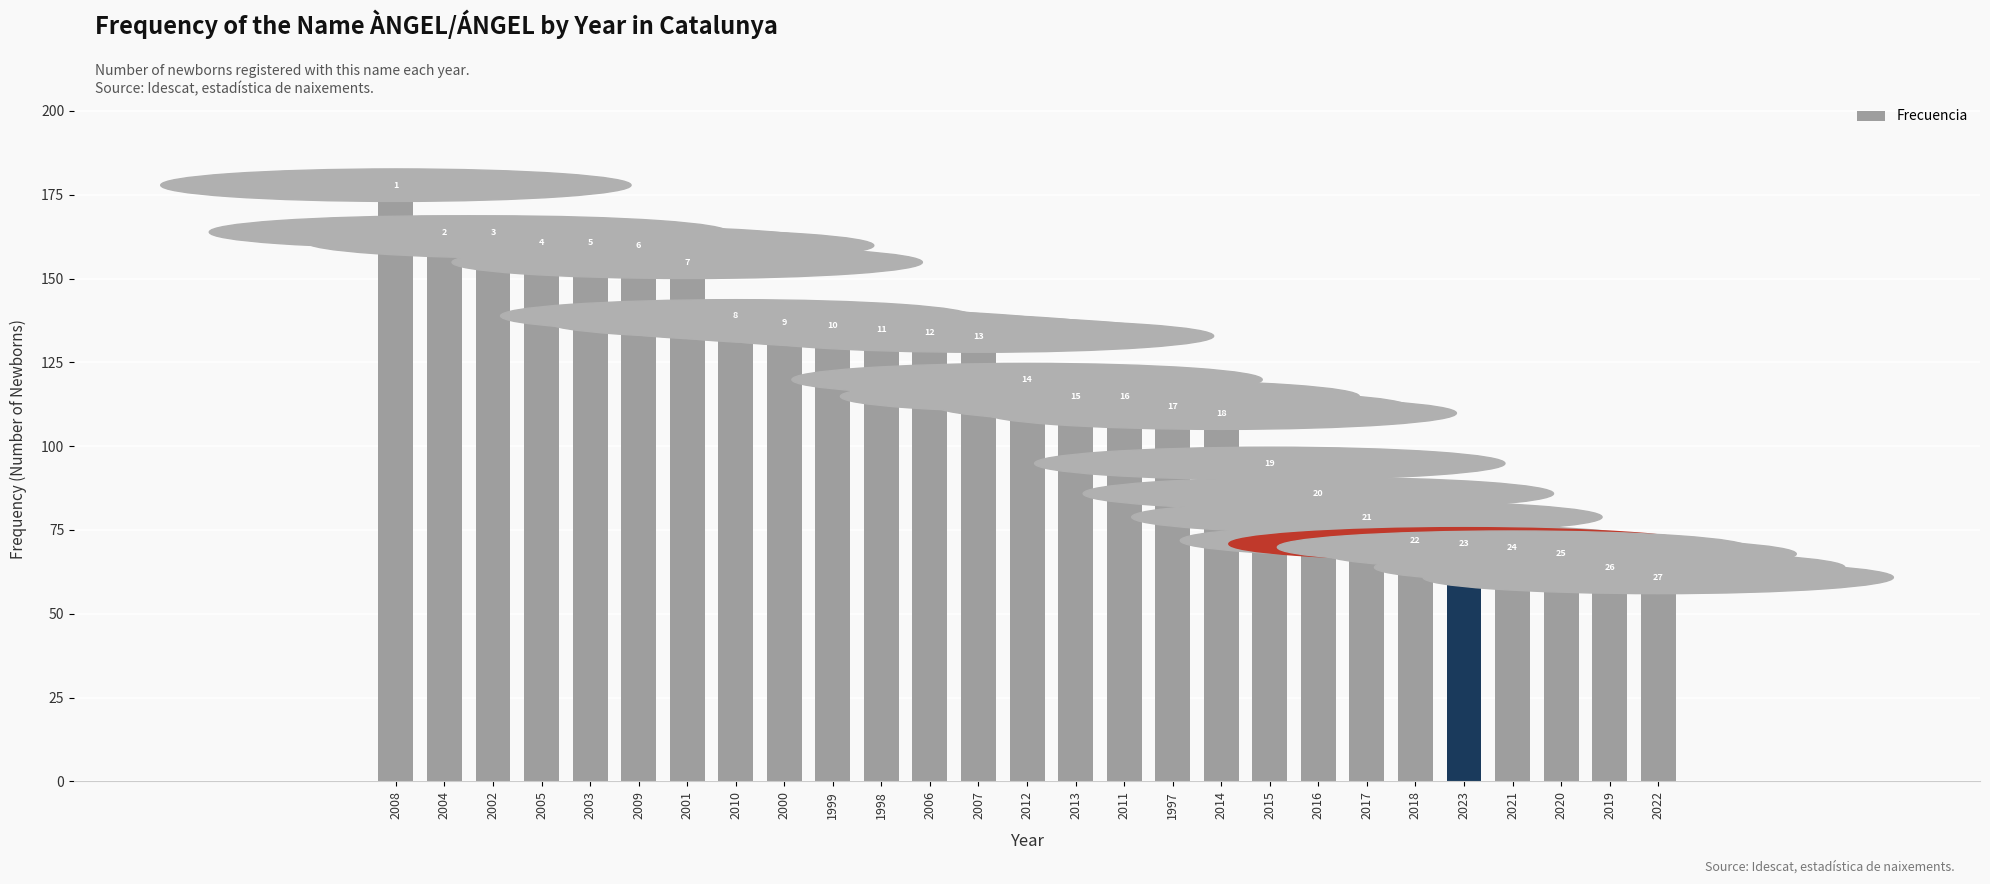

The chart shows a value of 159 at 2004. True or false?

True